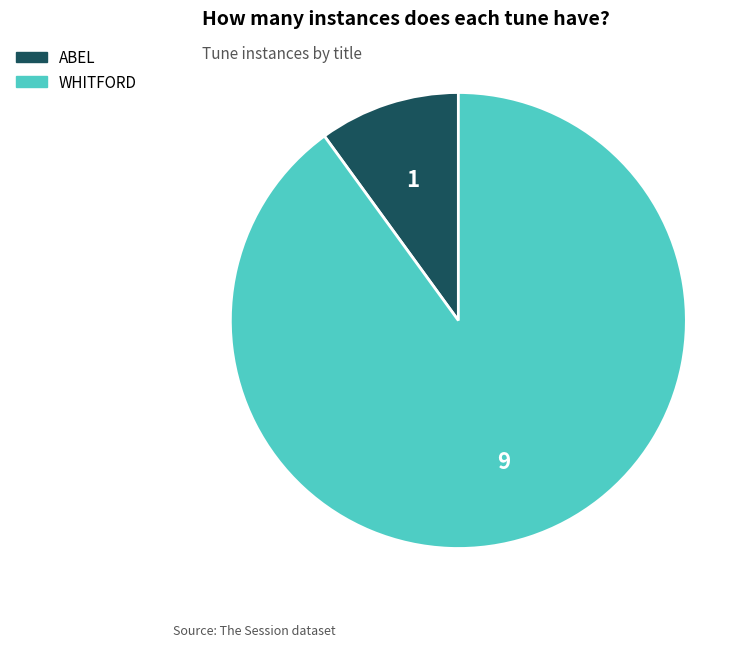

What is the ratio of the value at WHITFORD to the value at ABEL?

9.0